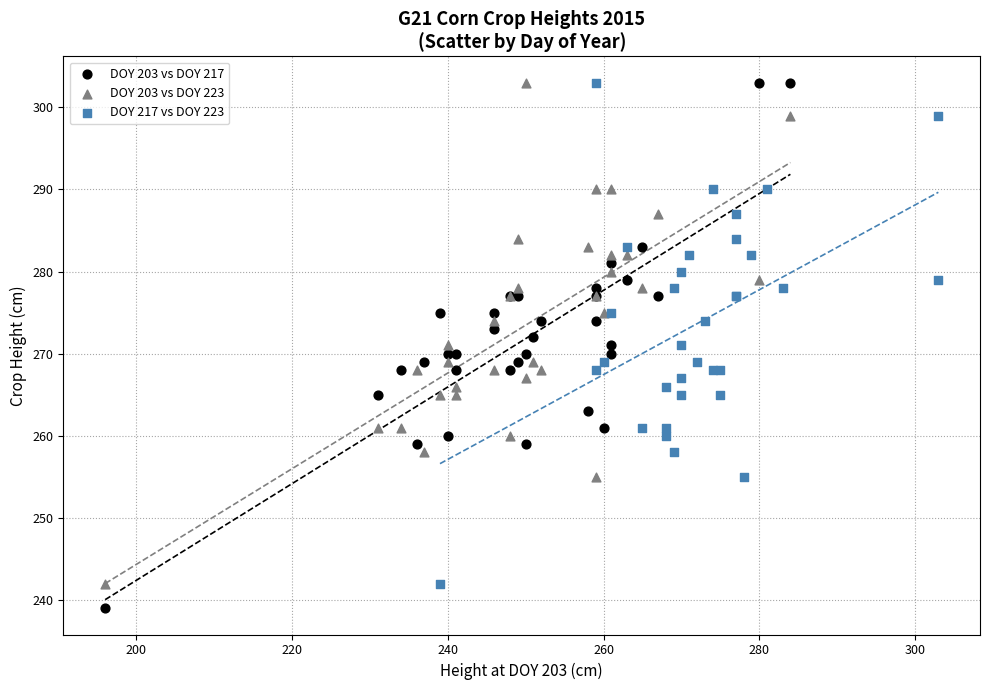

Which series has the widest spread of Y values?

DOY 203 vs DOY 217